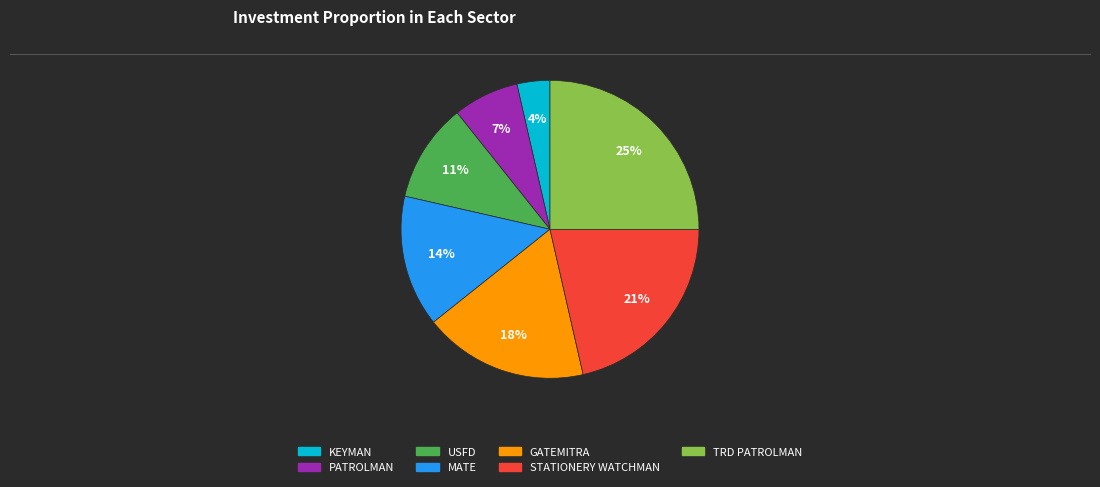

Count the number of slices in the pie.

7